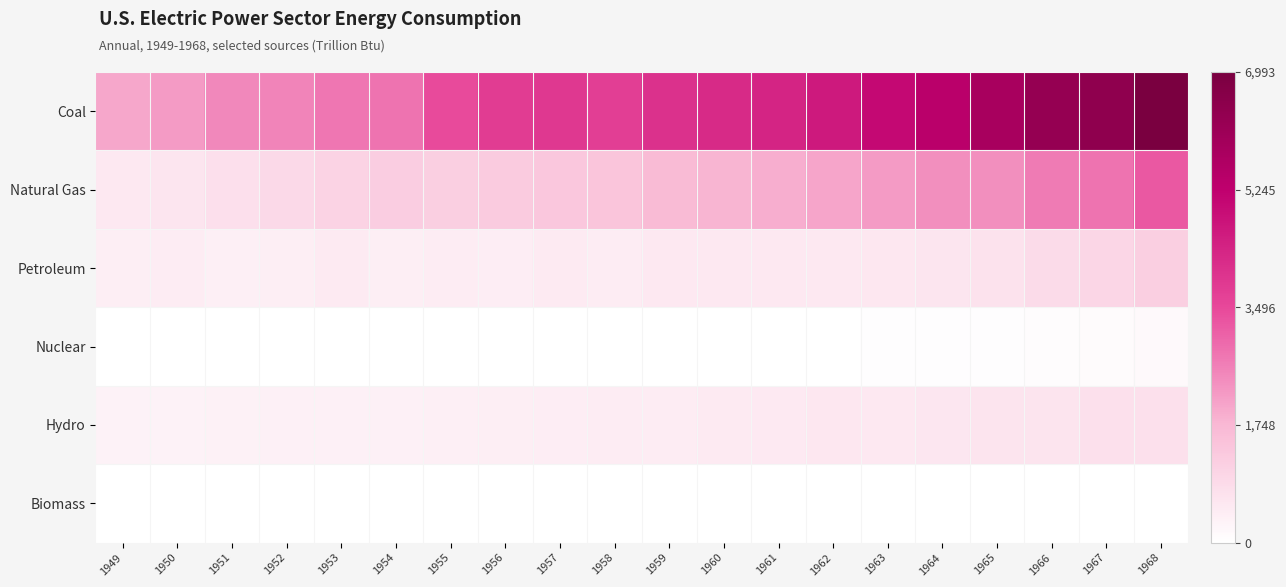

Reading right to left, list all the values displayed in this chart.

Coal: 1968=6993.6	1967=6445.0	1966=6301.6	1965=5821.1	1964=5379.6	1963=5050.2	1962=4622.4	1961=4355.0	1960=4227.6	1959=4029.4	1958=3721.3	1957=3855.2	1956=3789.7	1955=3458.3	1954=2840.8	1953=2777.4	1952=2557.4	1951=2506.8	1950=2199.1	1949=1995.1
Natural Gas: 1968=3245.5	1967=2834.2	1966=2696.1	1965=2395.4	1964=2397.2	1963=2211.0	1962=2034.8	1961=1889.0	1960=1785.1	1959=1685.5	1958=1420.9	1957=1382.9	1956=1282.7	1955=1193.6	1954=1206.3	1953=1070.5	1952=942.0	1951=790.6	1950=650.9	1949=569.4
Petroleum: 1968=1181.5	1967=1010.5	1966=883.2	1965=722.0	1964=633.9	1963=584.7	1962=559.6	1961=557.3	1960=552.7	1959=552.0	1958=485.7	1957=498.4	1956=454.7	1955=470.7	1954=417.4	1953=514.3	1952=420.4	1951=399.9	1950=471.7	1949=414.6
Nuclear: 1968=141.5	1967=88.5	1966=64.2	1965=43.2	1964=39.8	1963=38.1	1962=26.4	1961=19.7	1960=6.0	1959=2.2	1958=1.9	1957=0.1	1956=0.0	1955=0.0	1954=0.0	1953=0.0	1952=0.0	1951=0.0	1950=0.0	1949=0.0
Hydro: 1968=759.1	1967=755.8	1966=664.5	1965=661.4	1964=604.2	1963=565.6	1962=575.3	1961=519.2	1960=497.6	1959=470.1	1958=478.6	1957=444.4	1956=416.4	1955=385.5	1954=365.3	1953=359.1	1952=358.6	1951=340.3	1950=327.3	1949=306.2
Biomass: 1968=3.9	1967=3.3	1966=3.5	1965=2.8	1964=1.5	1963=1.3	1962=1.3	1961=1.3	1960=1.5	1959=1.7	1958=1.9	1957=2.0	1956=1.7	1955=3.2	1954=3.2	1953=5.0	1952=6.4	1951=5.3	1950=5.5	1949=5.8